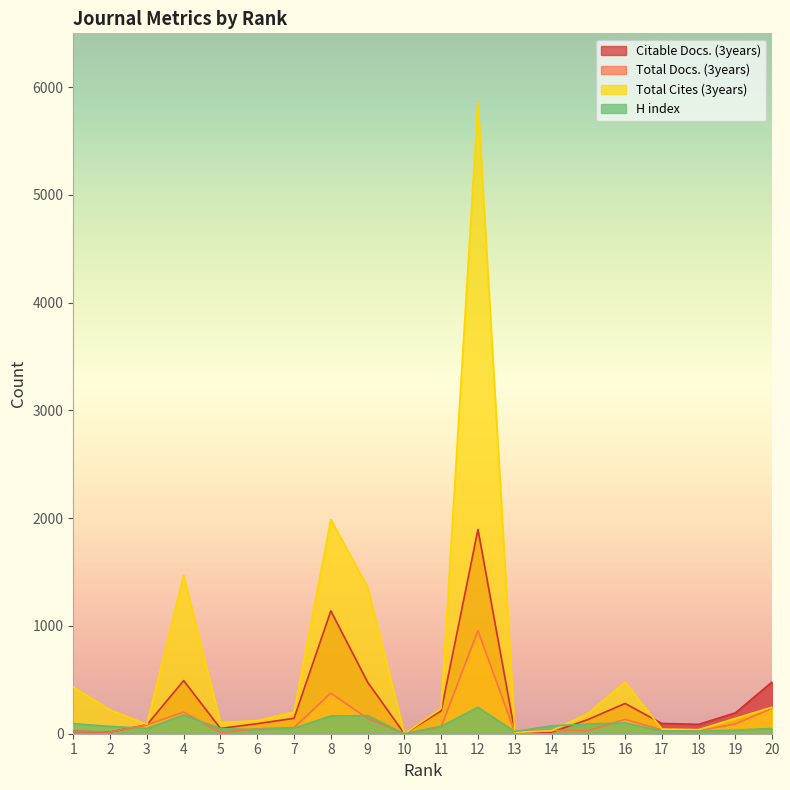

Between which two adjacent categories do Total Docs. (3years) and H index first intersect?

2 and 3